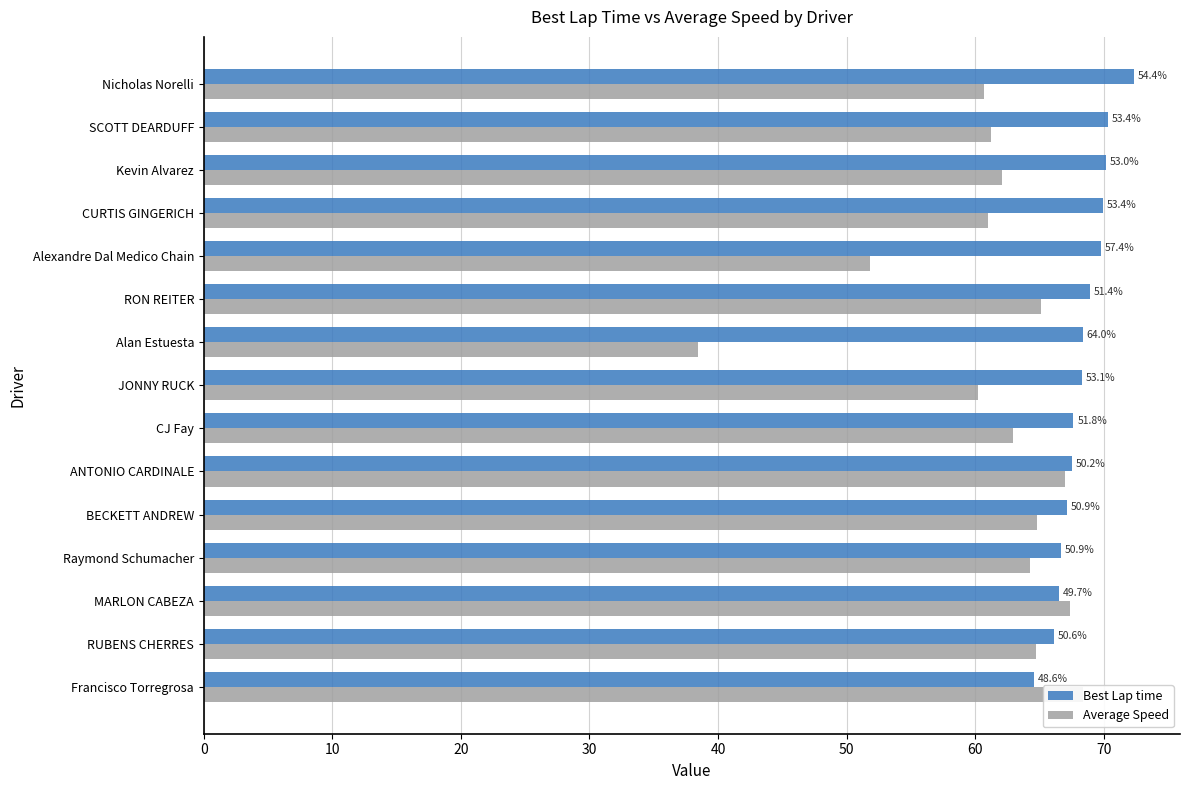

At Francisco Torregrosa, list the series in order from largest to smallest.

Average Speed, Best Lap time